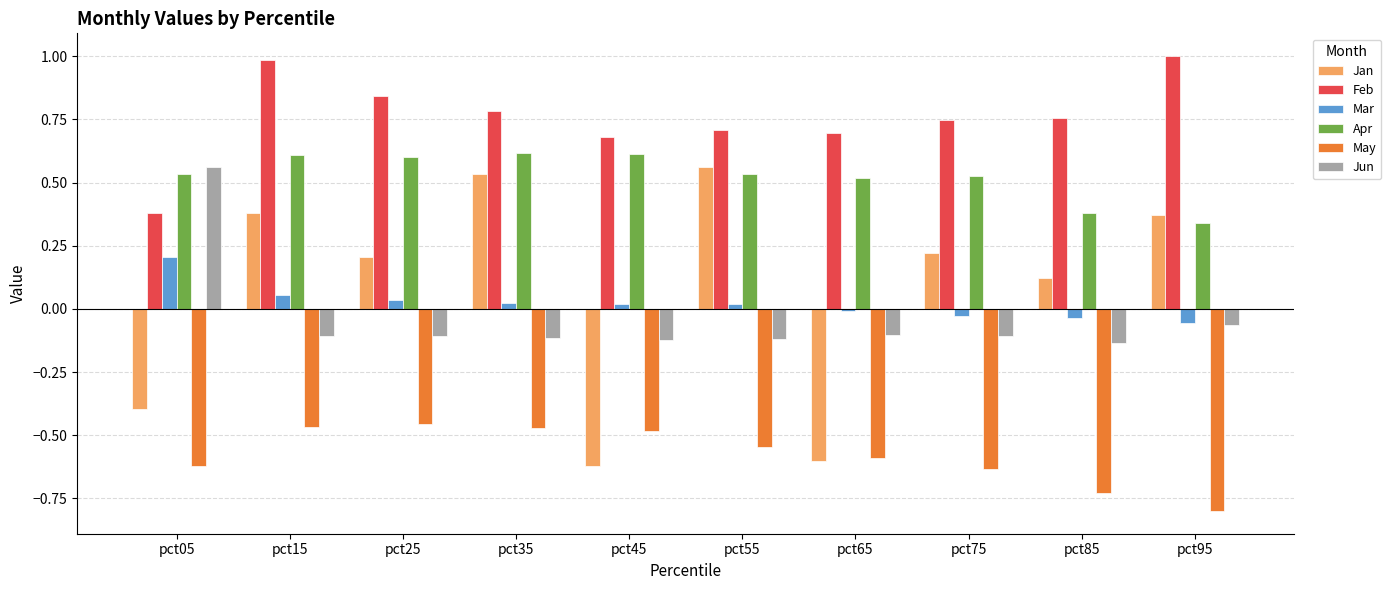

How many groups of bars are there?

10